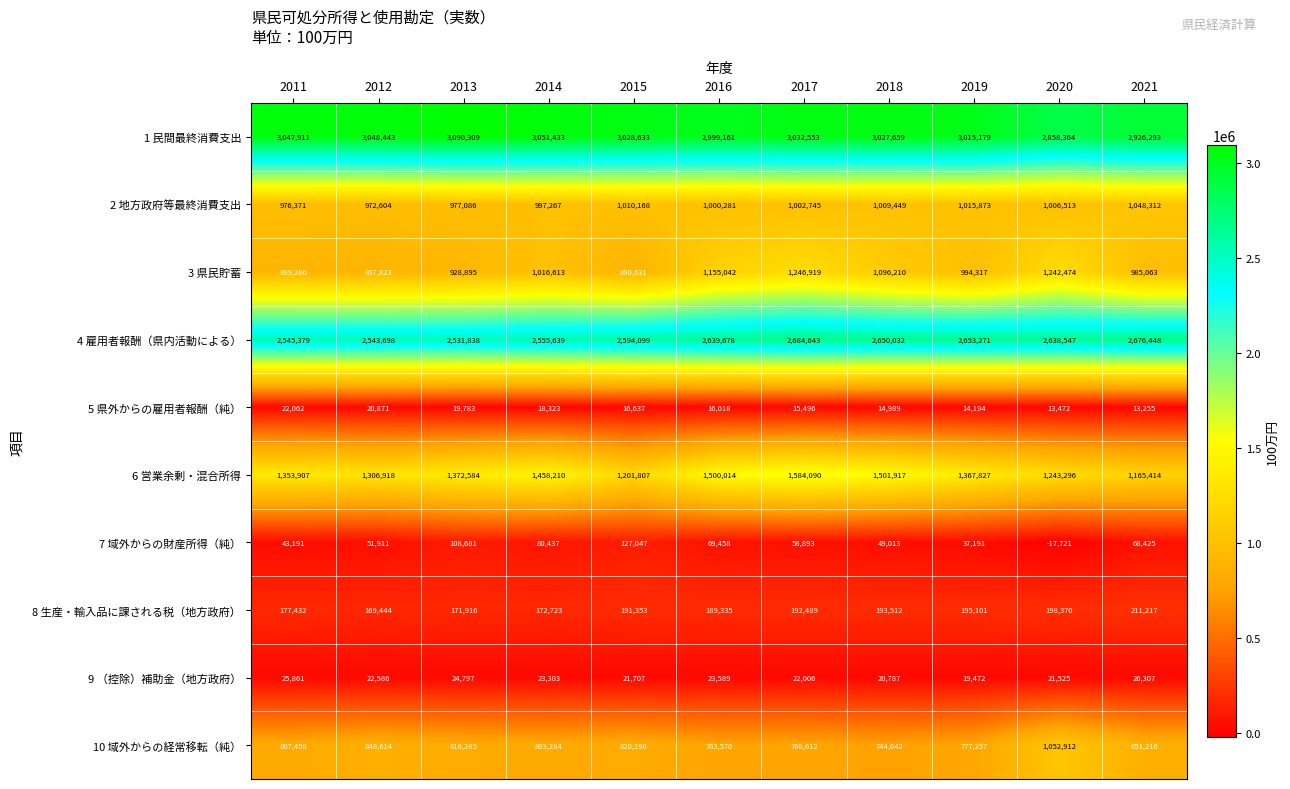

What is the average value of the 6 営業余剰・混合所得 series?

1368726